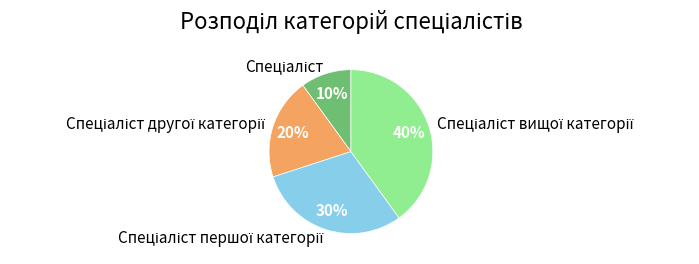

Does any single category account for the majority?

No